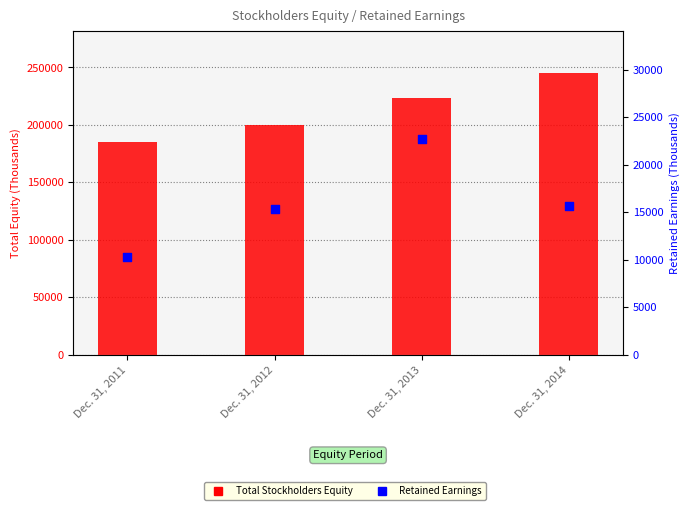

At how many categories does at least one series exceed 73289?

4